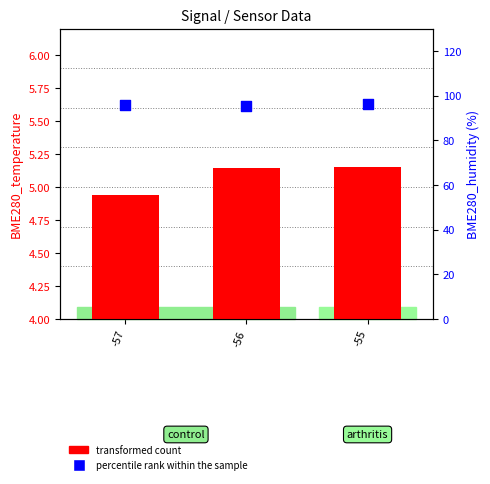

Which series has the largest total across all categories?

percentile rank within the sample